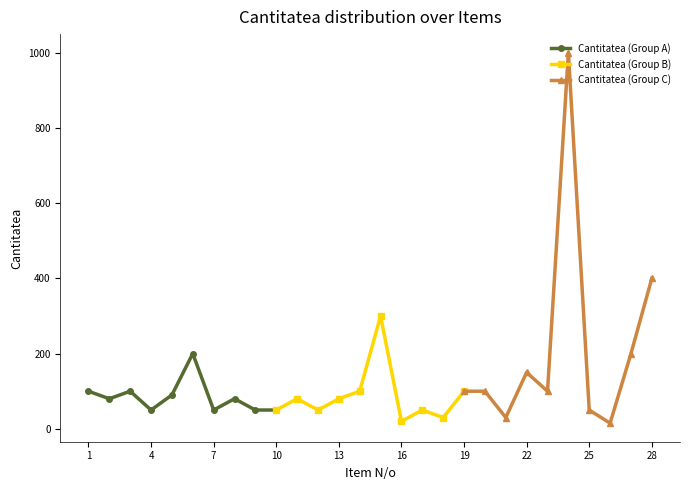

The Cantitatea (Group A) series shows 50 at 10. True or false?

True